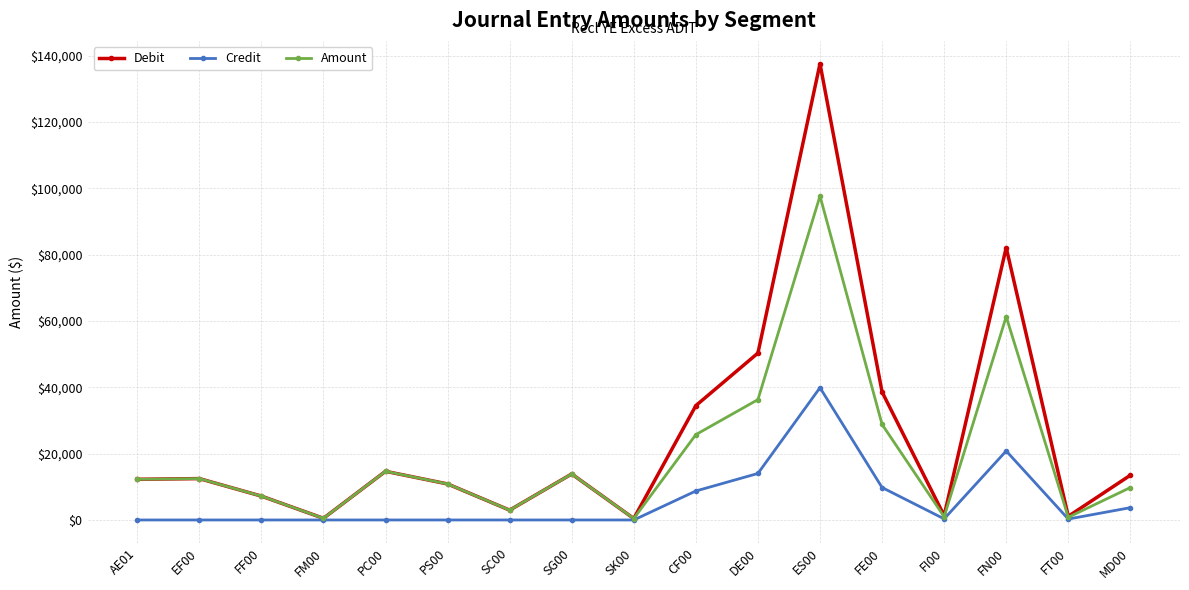

Rank the series by their maximum value, from lowest to highest.

Credit, Amount, Debit